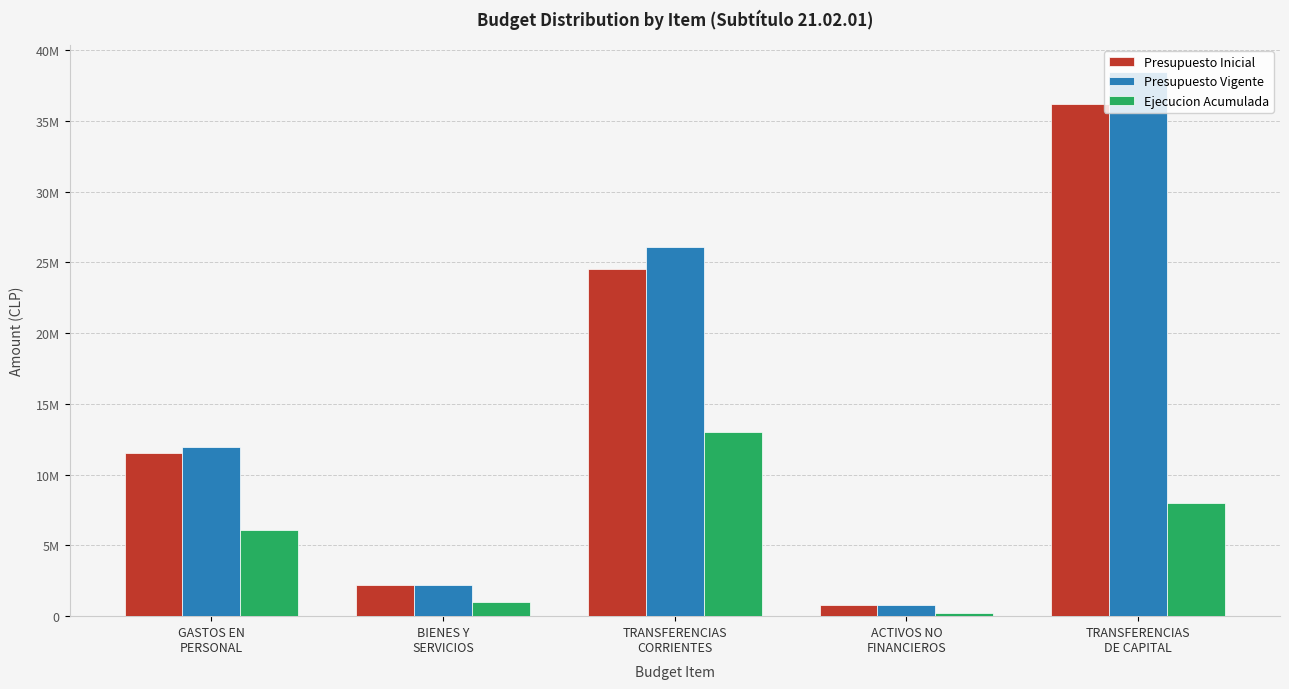

Reading left to right, list all the values displayed in this chart.

Presupuesto Inicial: GASTOS EN
PERSONAL=11501949	BIENES Y
SERVICIOS=2202305	TRANSFERENCIAS
CORRIENTES=24515871	ACTIVOS NO
FINANCIEROS=784380	TRANSFERENCIAS
DE CAPITAL=36194373
Presupuesto Vigente: GASTOS EN
PERSONAL=11920802	BIENES Y
SERVICIOS=2202305	TRANSFERENCIAS
CORRIENTES=26115871	ACTIVOS NO
FINANCIEROS=784380	TRANSFERENCIAS
DE CAPITAL=38446243
Ejecucion Acumulada: GASTOS EN
PERSONAL=6122791	BIENES Y
SERVICIOS=1017059	TRANSFERENCIAS
CORRIENTES=12991771	ACTIVOS NO
FINANCIEROS=245494	TRANSFERENCIAS
DE CAPITAL=7967398